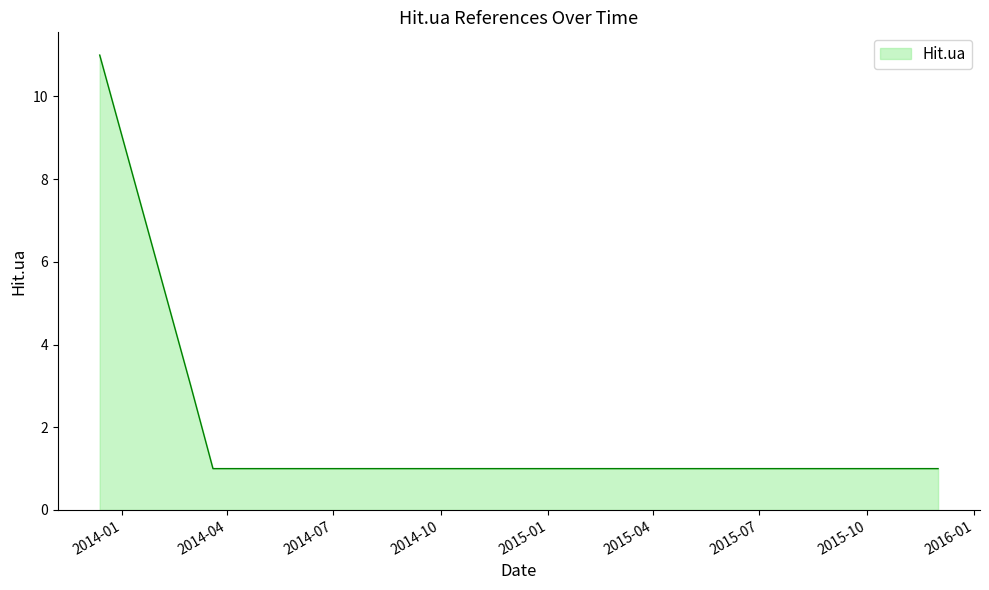

What is the difference between the maximum and minimum values?

10